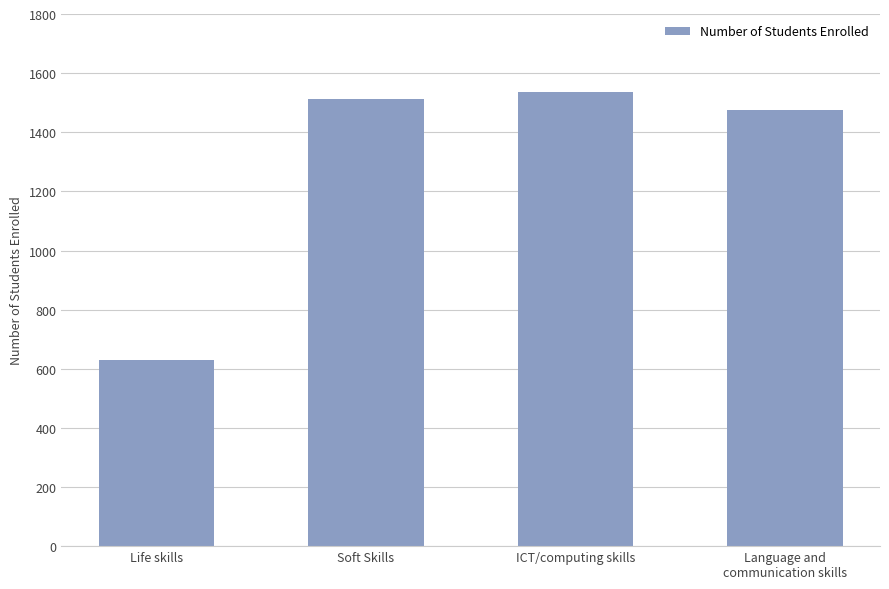

What is the difference between the maximum and minimum values?

905